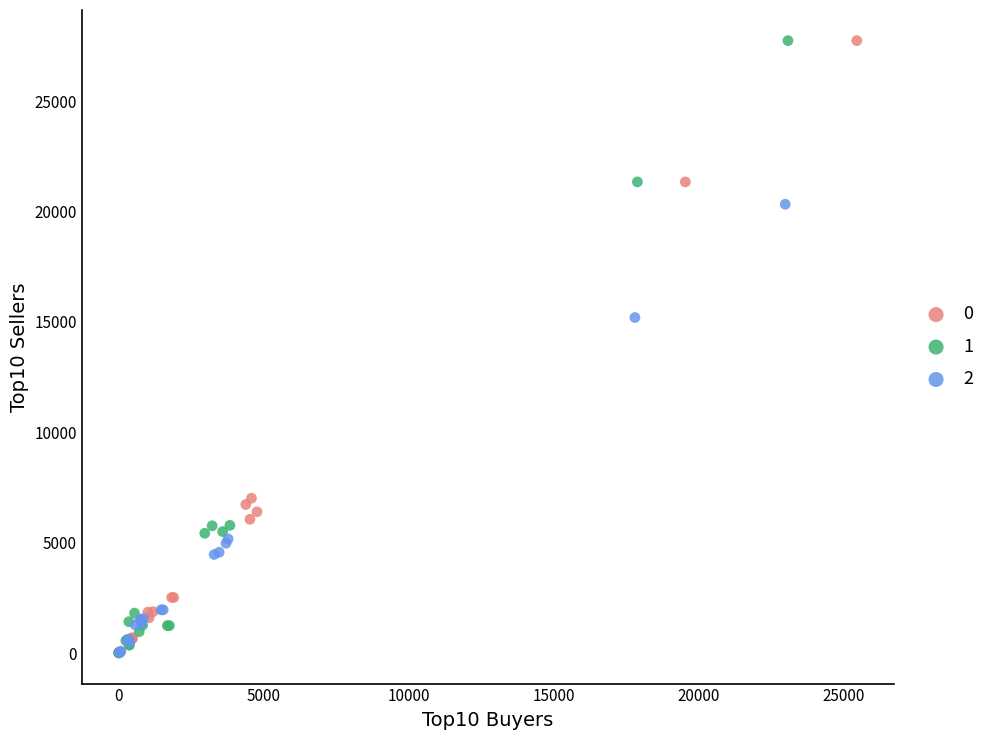

What are all the series names shown in the legend?

0, 1, 2